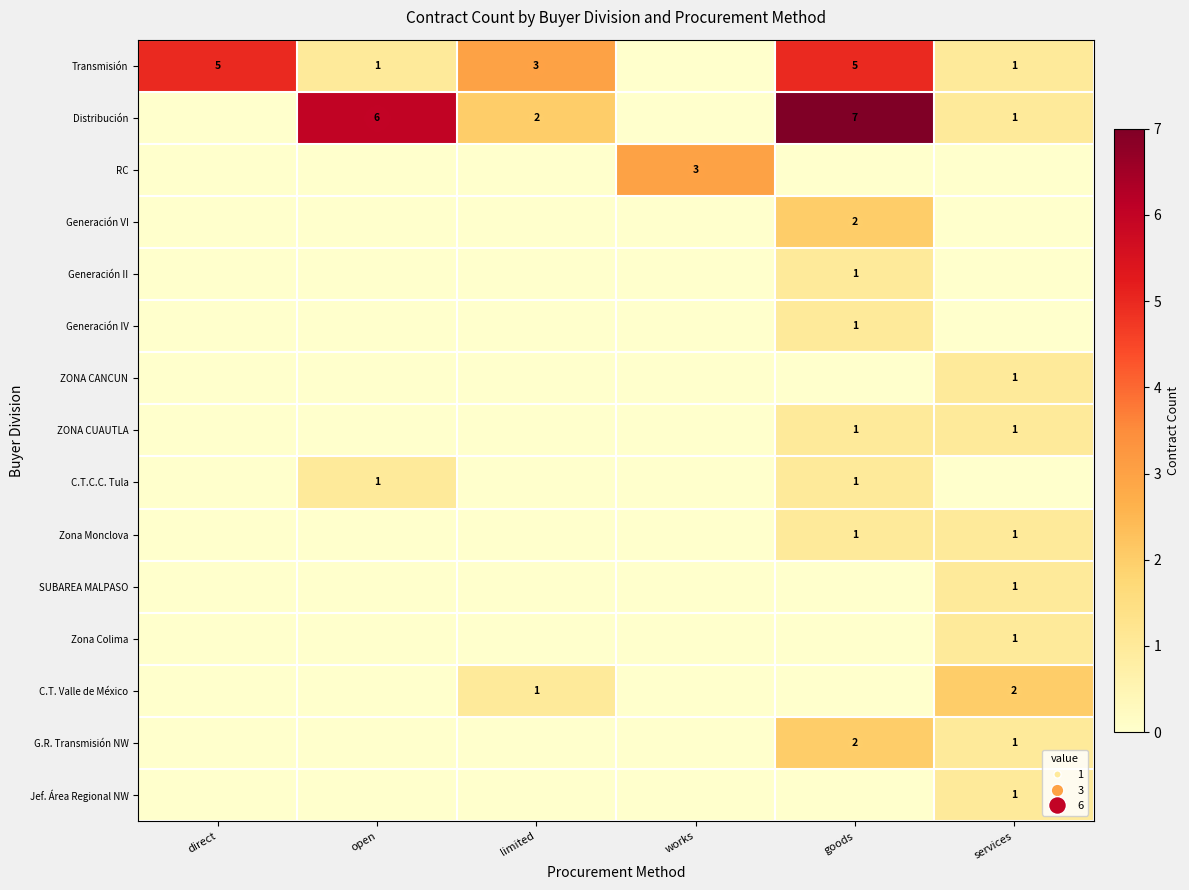

Which label corresponds to the smallest value in the chart?

works